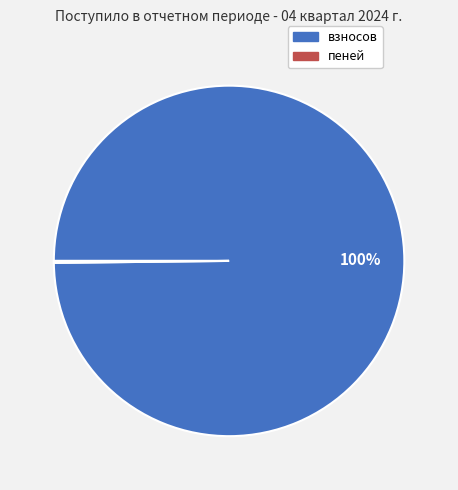

To the nearest percent, what is the difference between the largest and smallest slice percentages?

100%